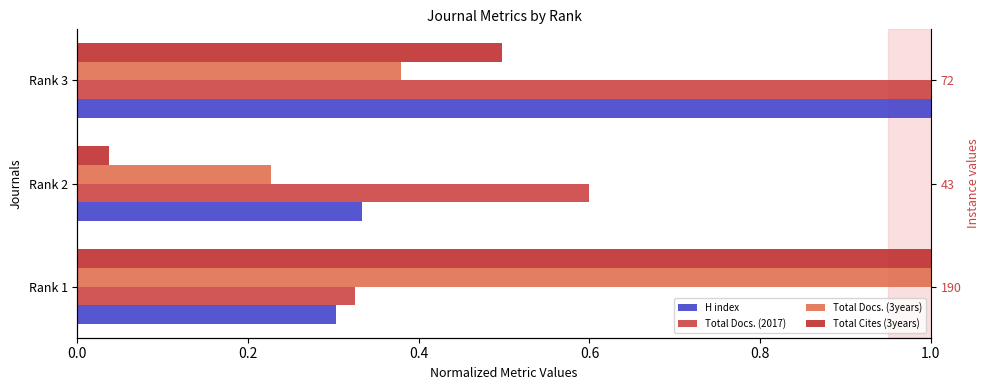

The value of Total Cites (3years) at 0.2 is 0.1. True or false?

False